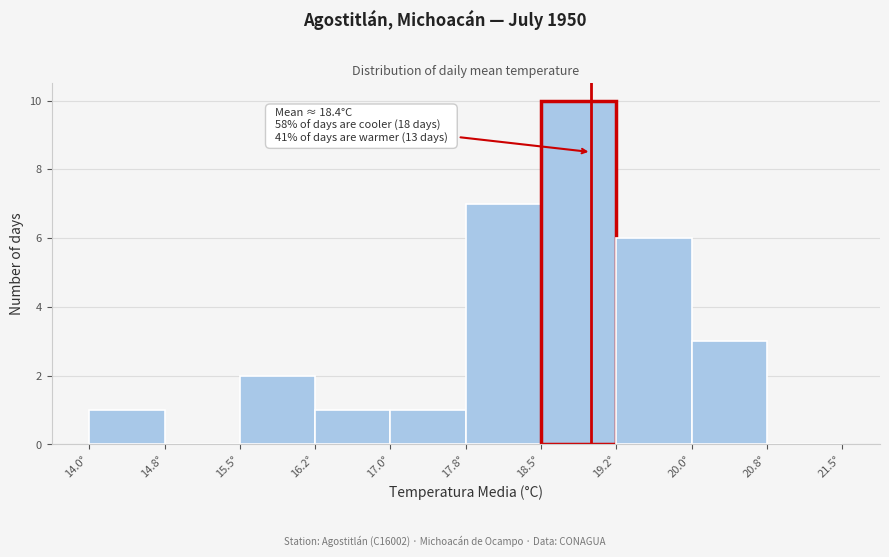

Over which range of the x-axis is the bar tallest?

18.50 to 19.25